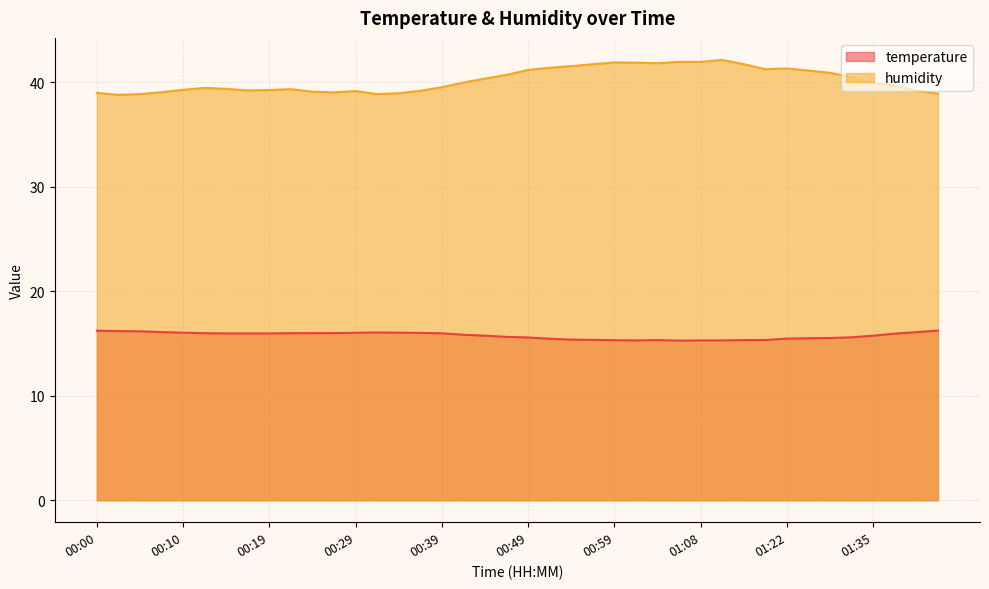

How many data points does each series have?

40